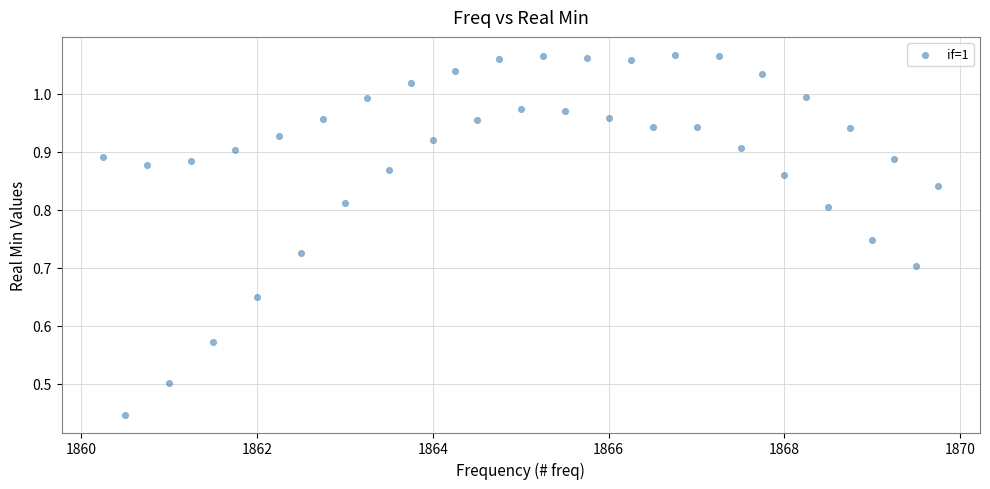

What is the range of X values (max minus min)?

9.5